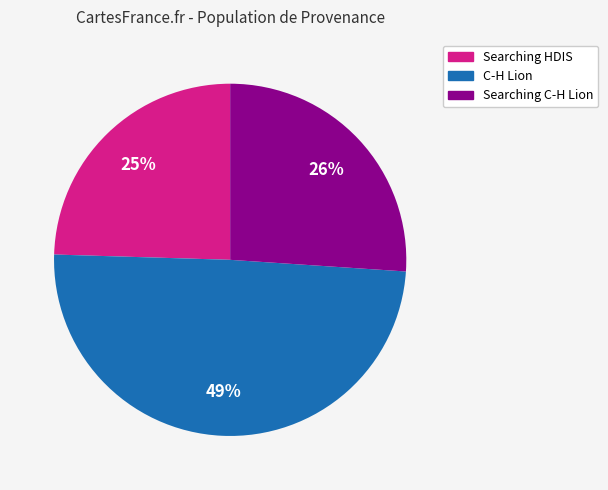

Count the number of slices in the pie.

3